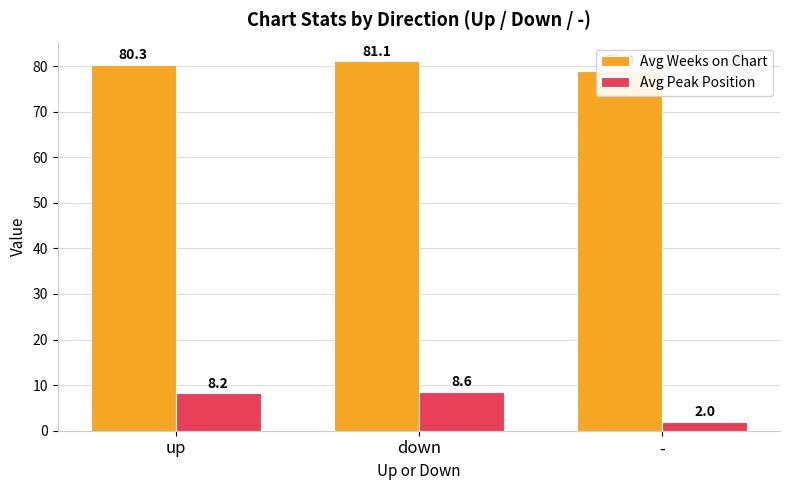

Where is Avg Weeks on Chart nearest to the value 80?

up